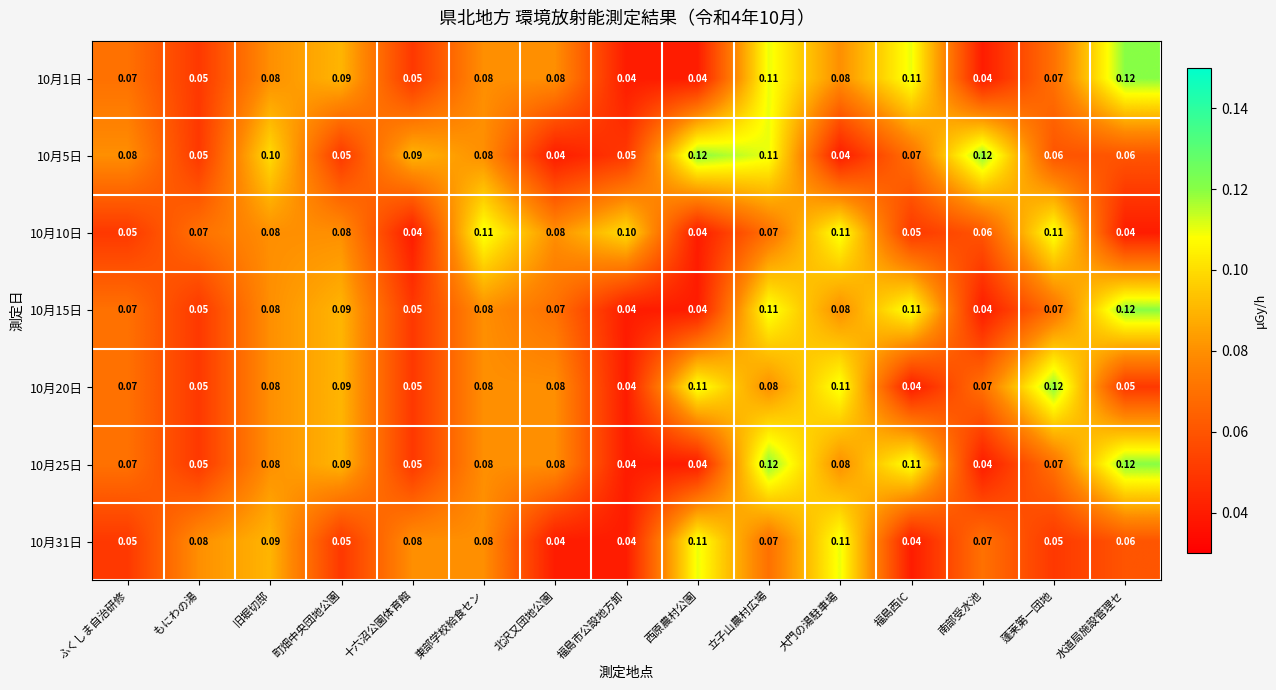

Is the value of 10月20日 at 西原農村公園 greater than the value of 10月15日 at もにわの湯?

Yes